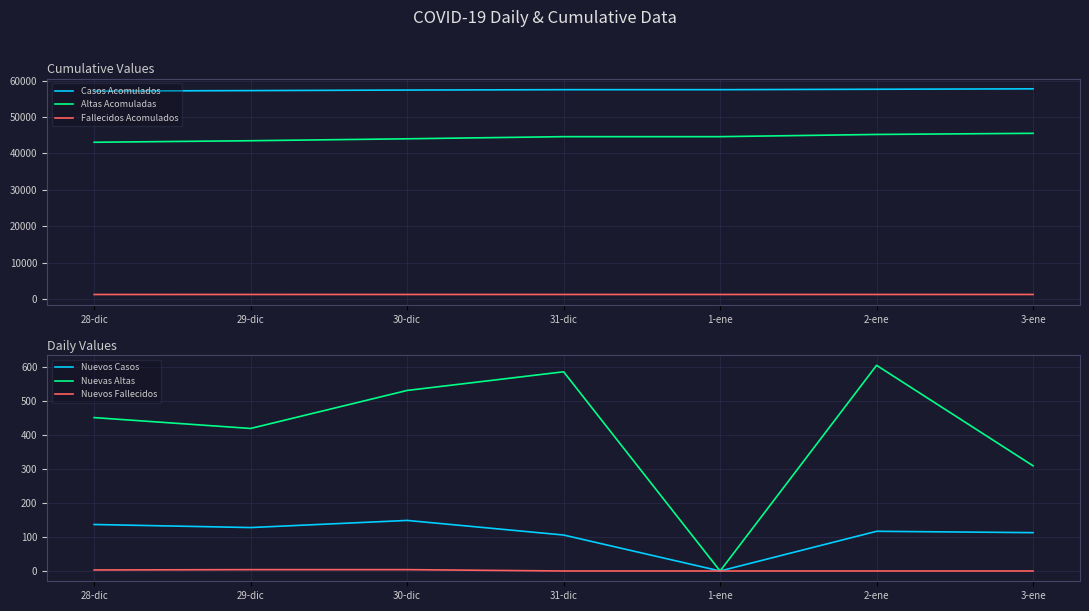

At 3-ene, list the series in order from smallest to largest.

Nuevos Fallecidos, Nuevos Casos, Nuevas Altas, Fallecidos Acomulados, Altas Acomuladas, Casos Acomulados